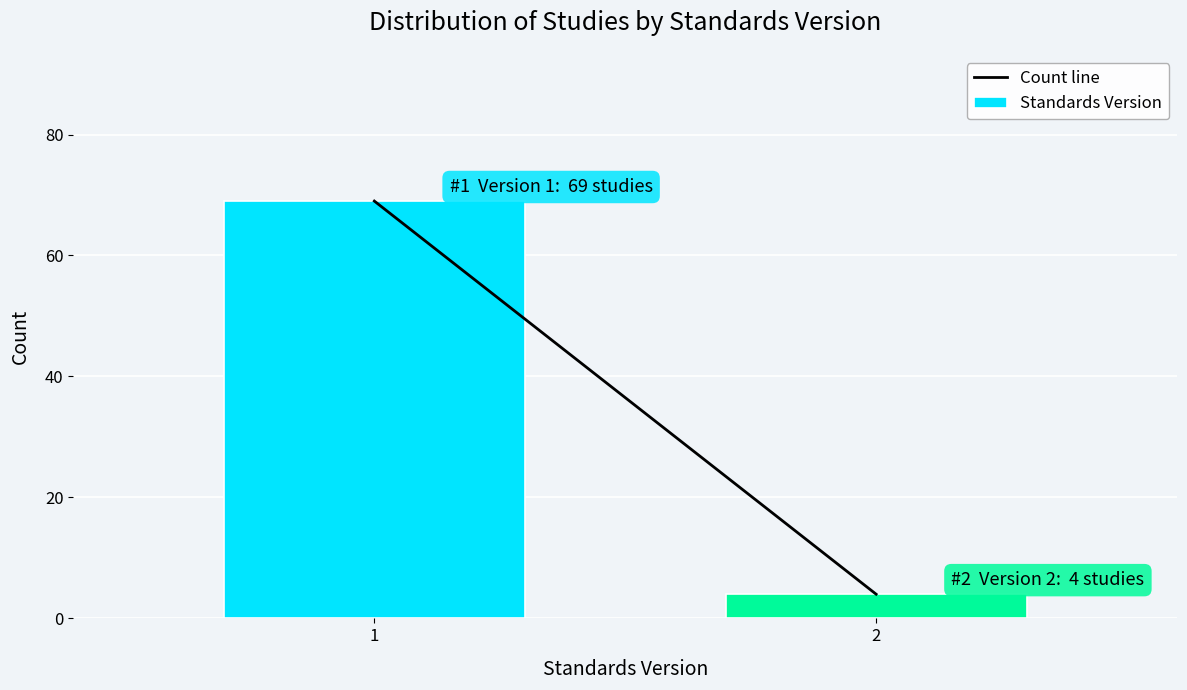

Reading left to right, what are all the values shown in this chart?

69	4